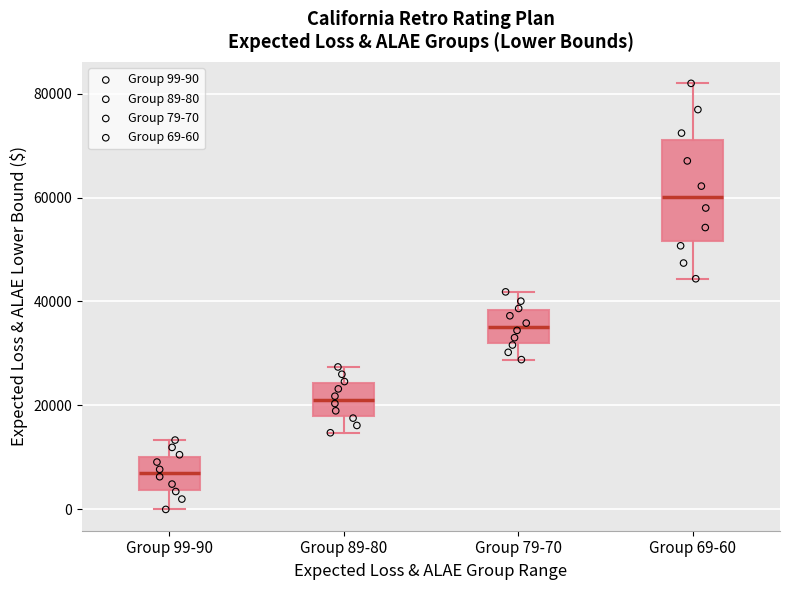

Which box is the tallest, from its lower edge to its upper edge?

Group 69-60